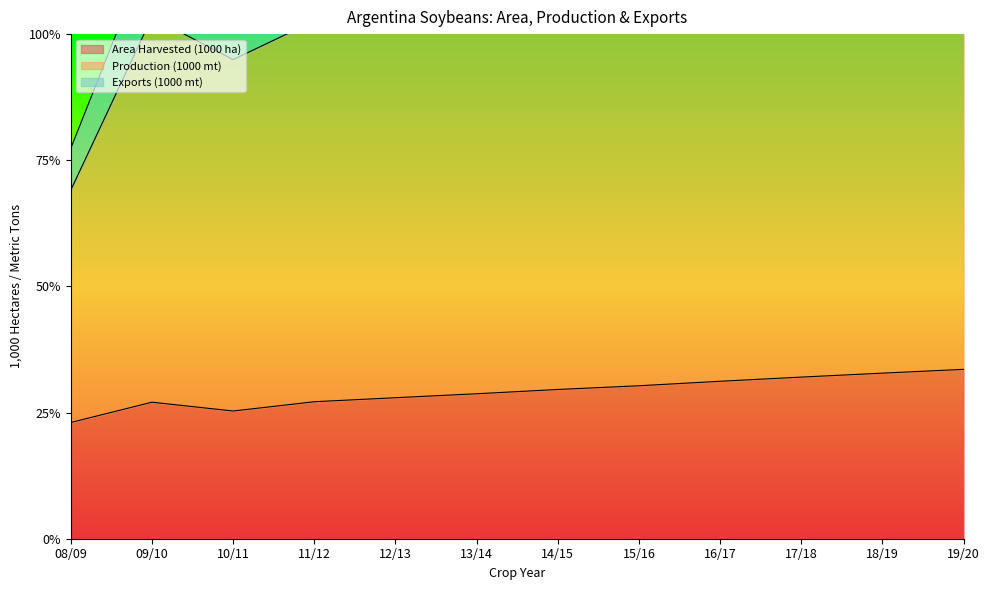

True or false: Production (1000 mt) has more than 2 points higher than both neighbors.

False